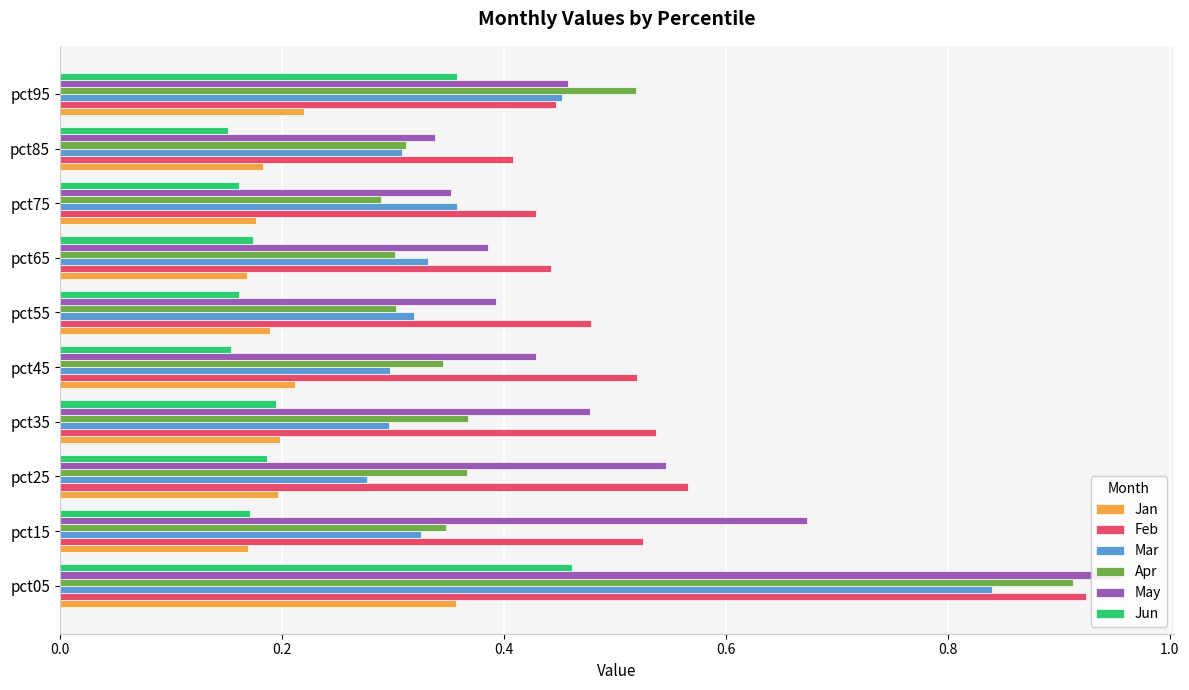

How many categories are shown in the chart?

10